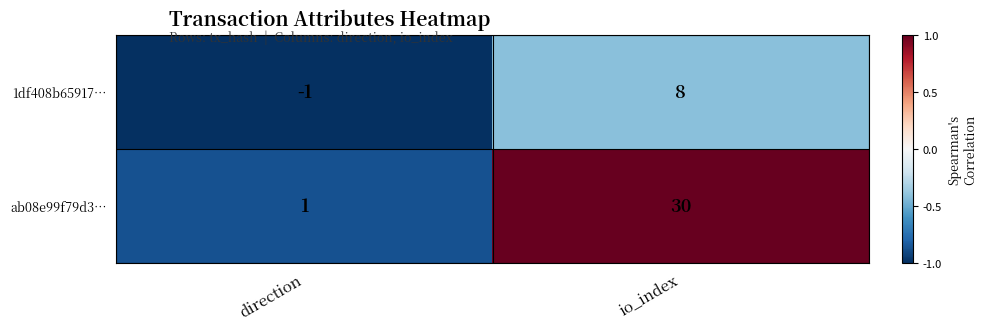

At which category is the sum across all series the highest?

io_index